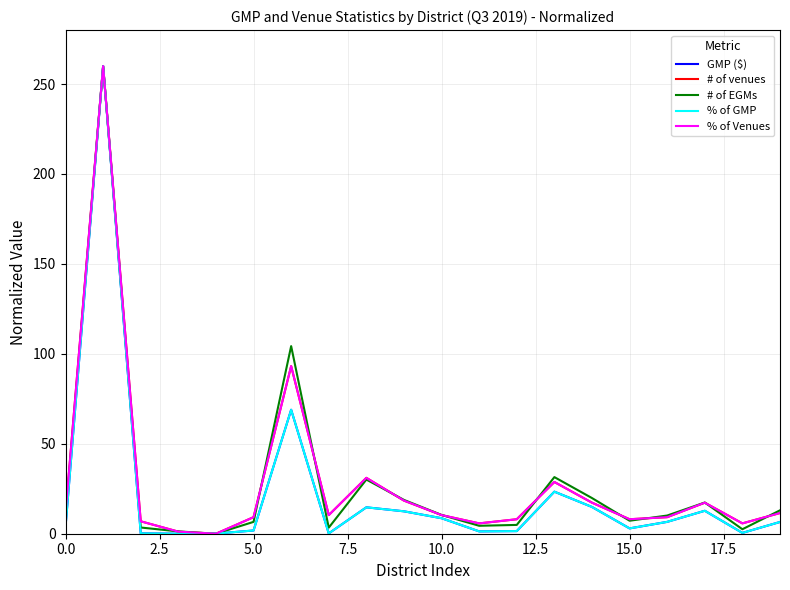

What is the highest value of the % of GMP series?

260.0